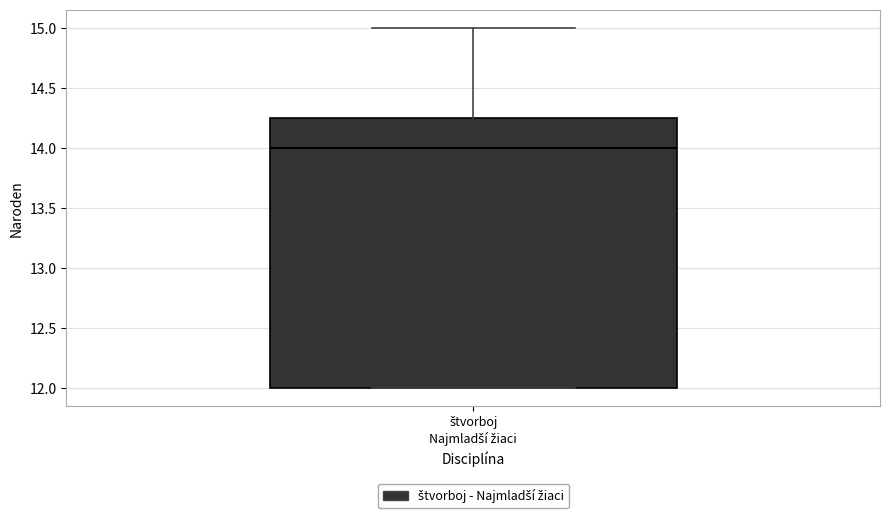

Transcribe this box plot: give where the median line is, the range the box spans, and where the two whiskers end, as read against the y-axis. The values are not printed on the chart, so give them approximately, as read against the axis.

median 14.00, box 12.00 to 14.25, whiskers 12.00 to 15.00